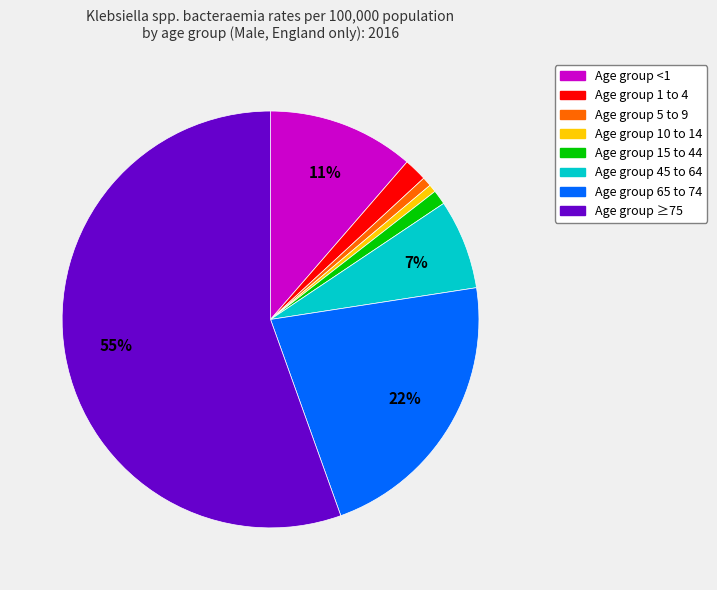

Count the number of slices in the pie.

8